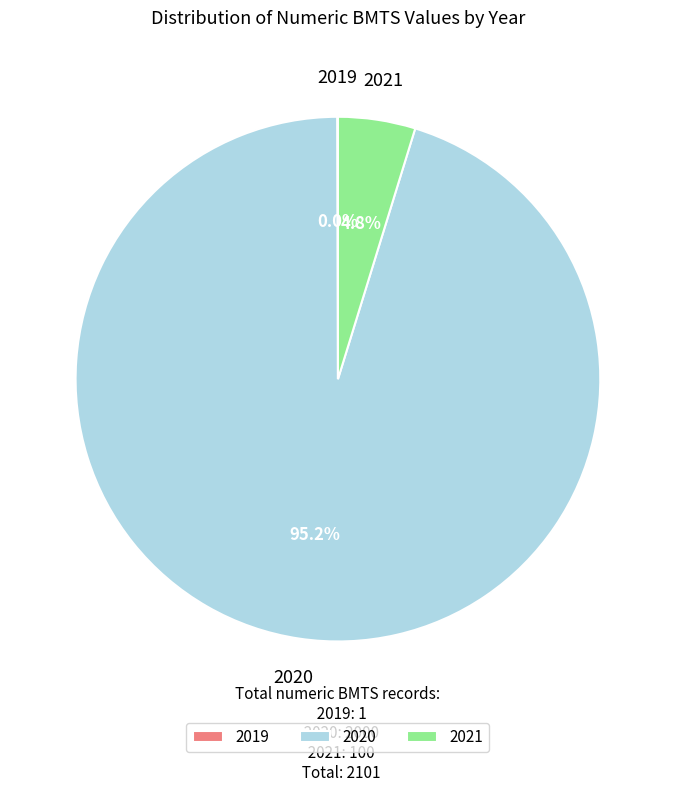

To the nearest percent, what is the difference between the largest and smallest slice percentages?

95%